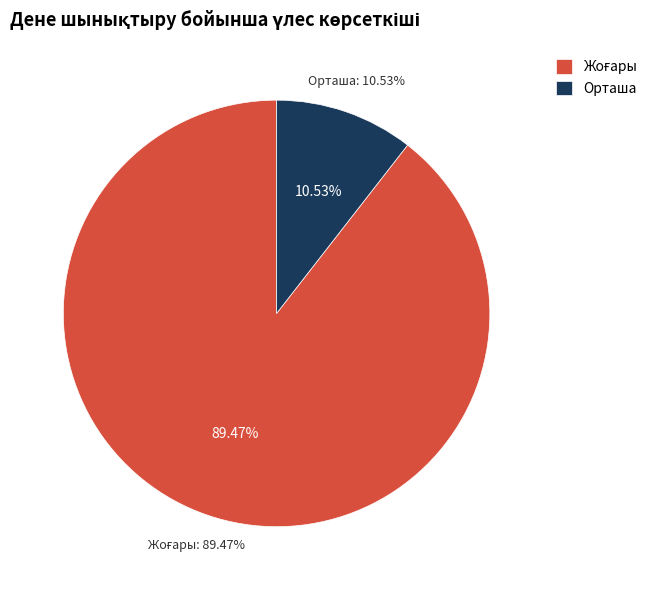

Is the sum of Орташа and Жоғары greater than half?

Yes